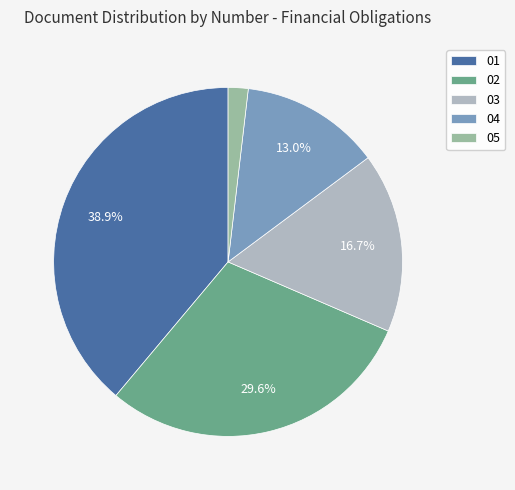

How many segments does this pie chart have?

5